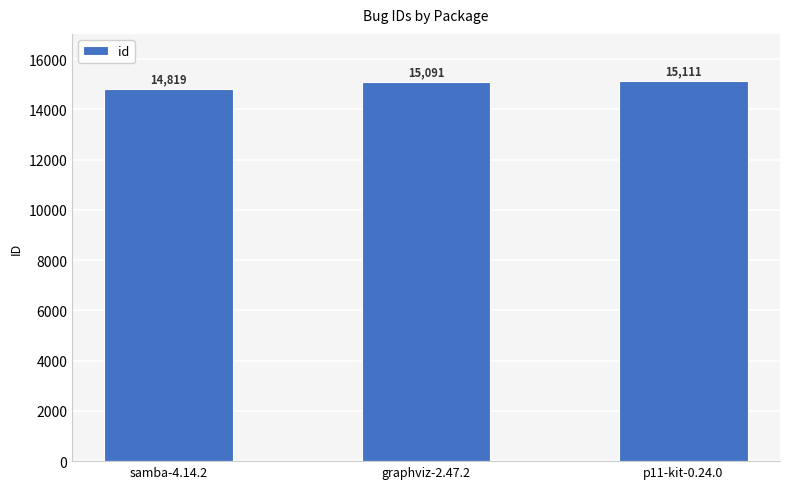

How many distinct data groups are displayed?

1